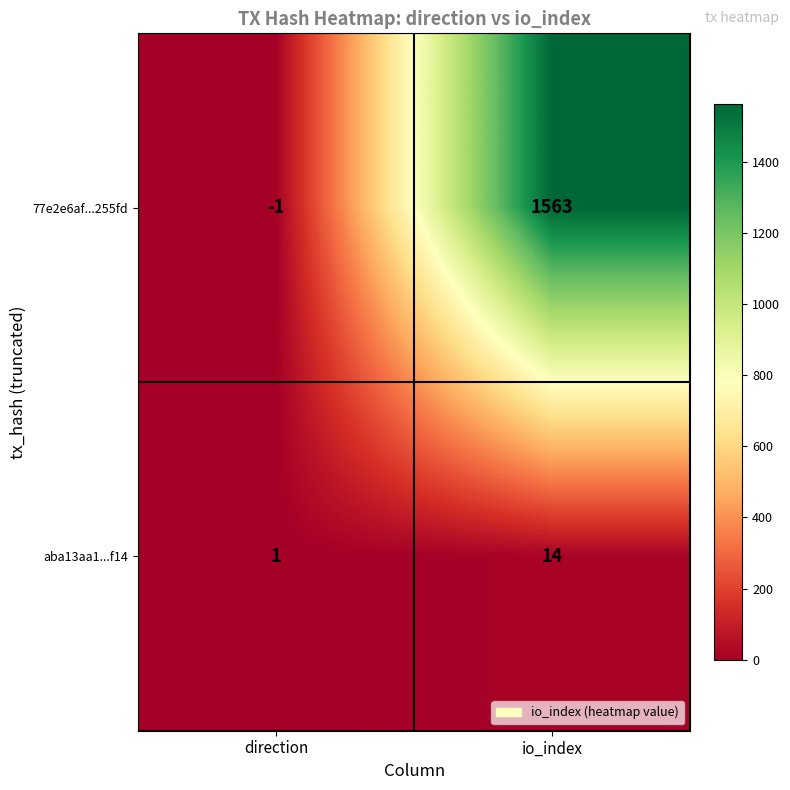

The 77e2e6af...255fd series shows -1 at direction. True or false?

True